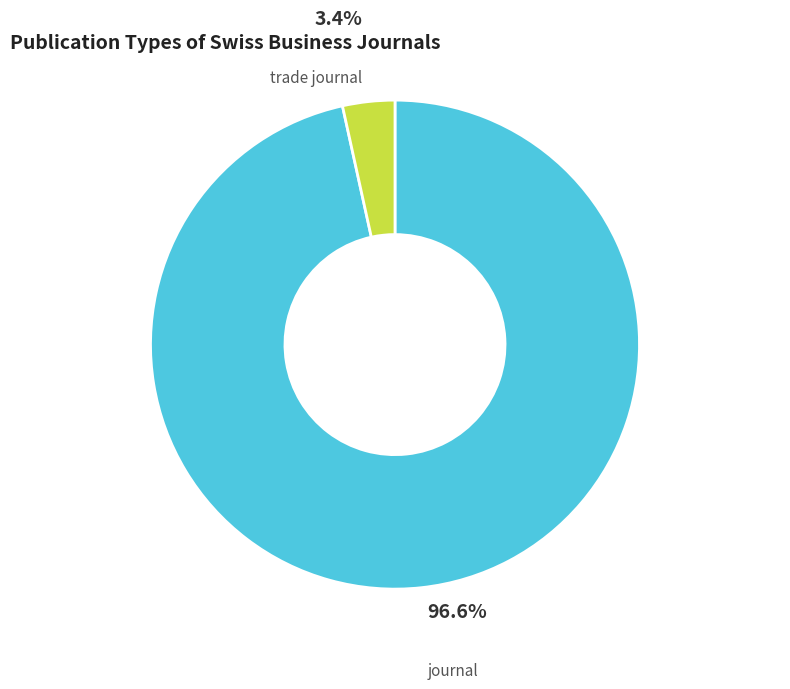

Rank the categories by value from highest to lowest.

journal, trade journal